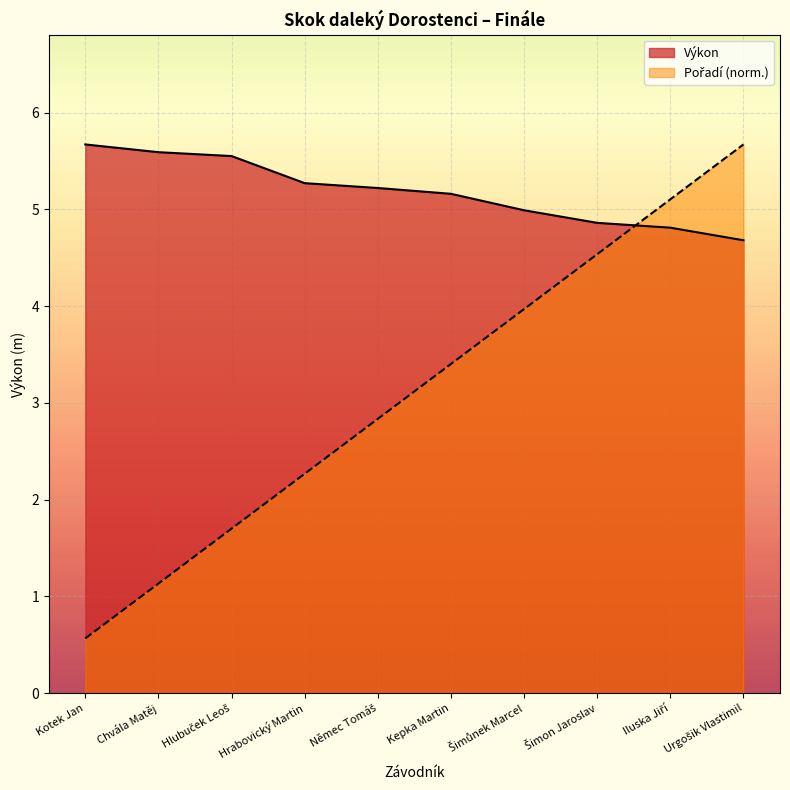

What is the maximum value shown in the chart?

5.7